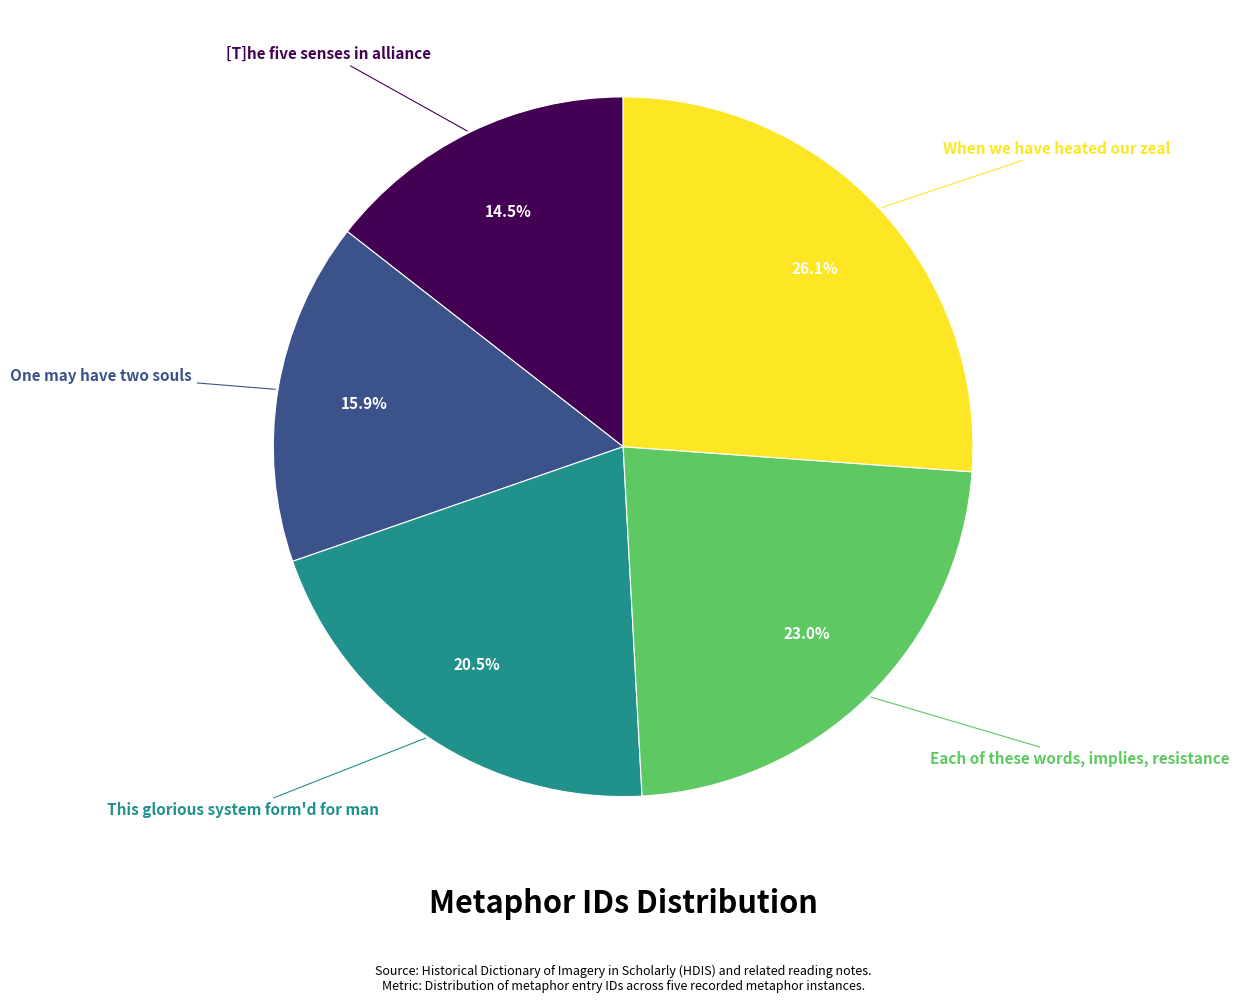

How many segments does this pie chart have?

5